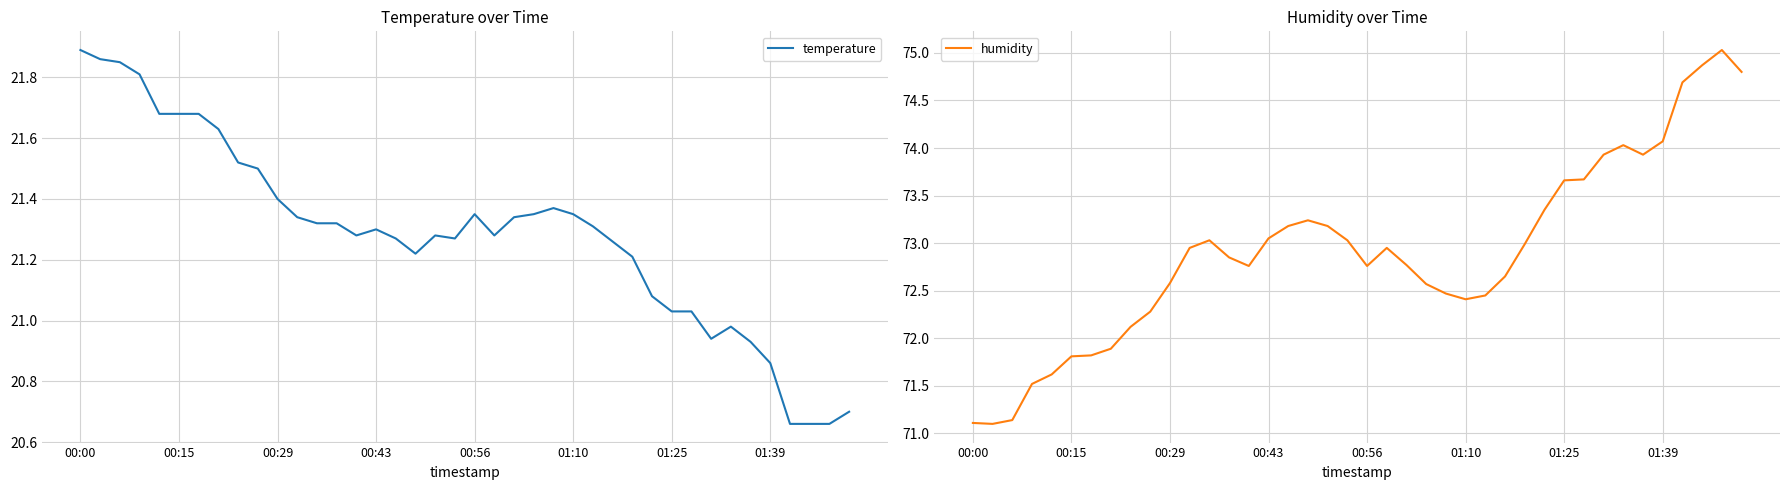

The temperature series shows 21.4 at 00:29. True or false?

True